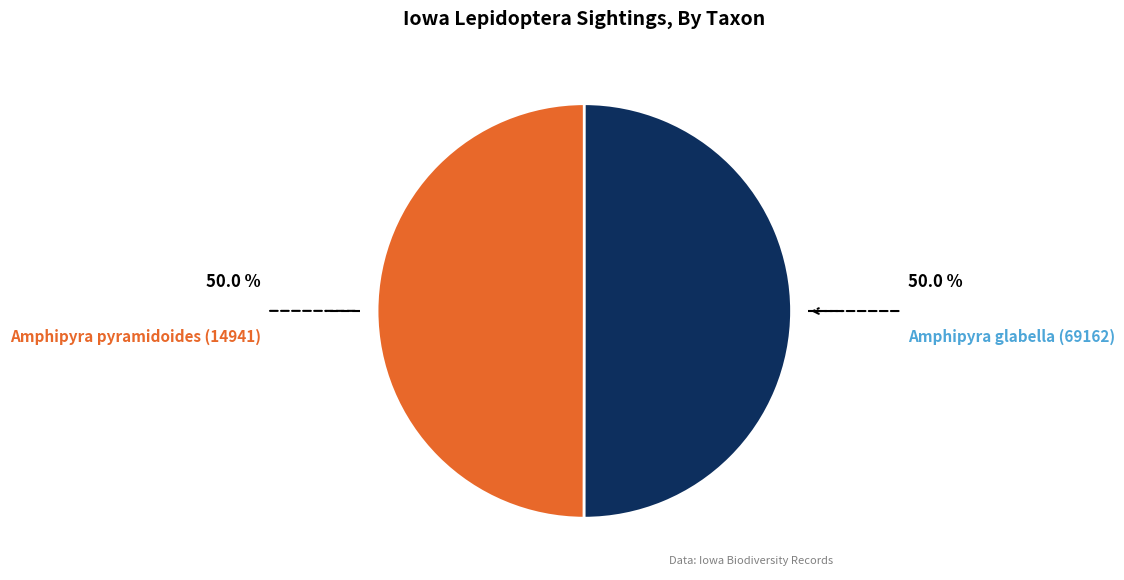

What is the largest slice in the pie chart?

Amphipyra glabella (69162)